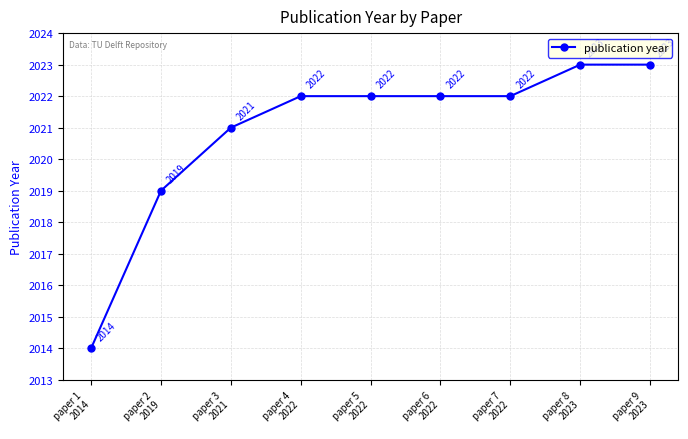

How many series are shown in this chart?

1